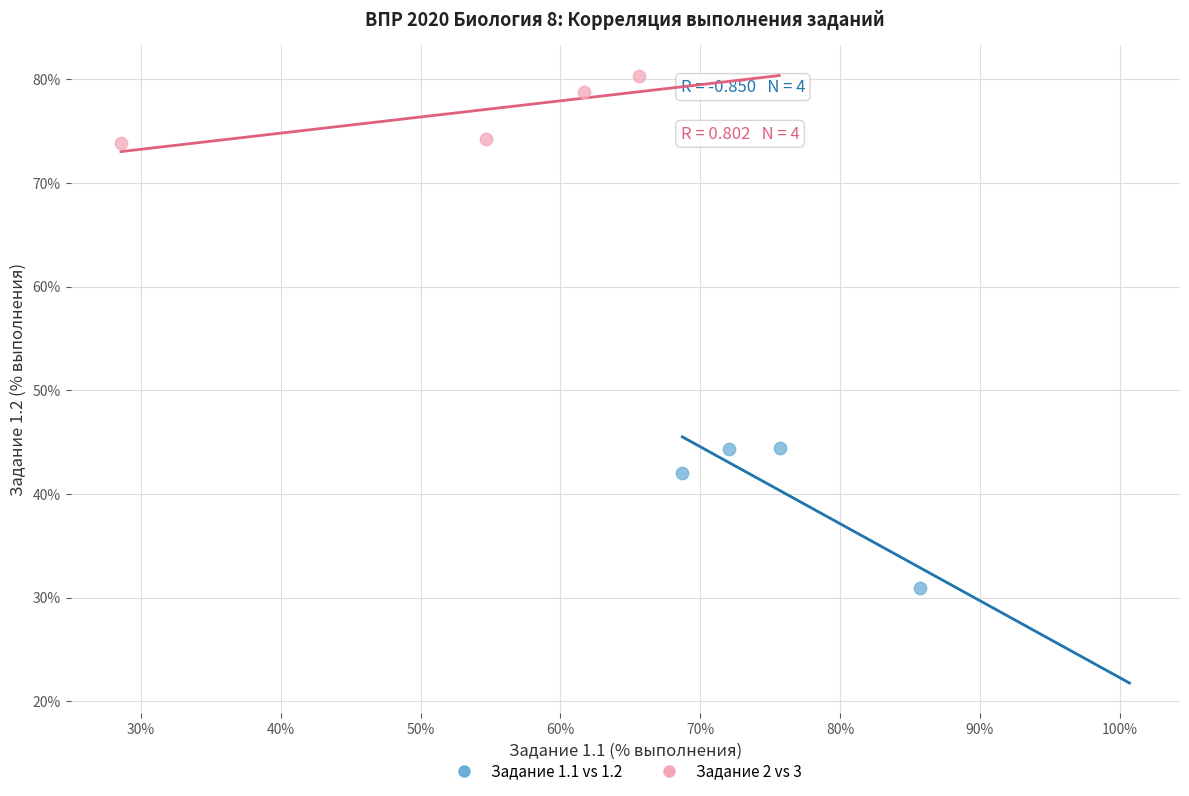

Which series has the widest spread of Y values?

Задание 1.1 vs 1.2